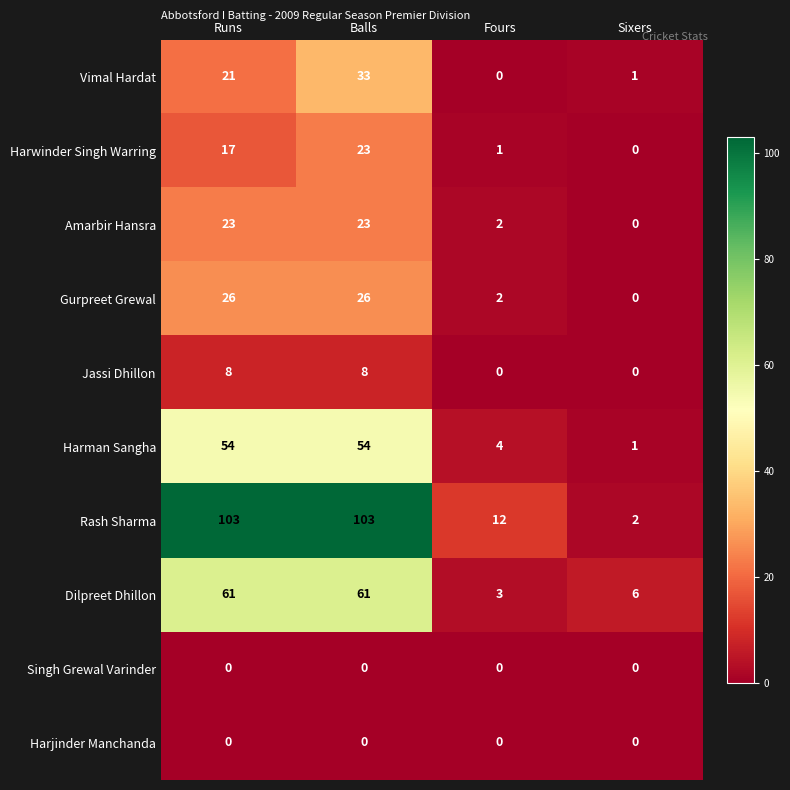

Is it true that Harman Sangha equals 54 at Runs?

True